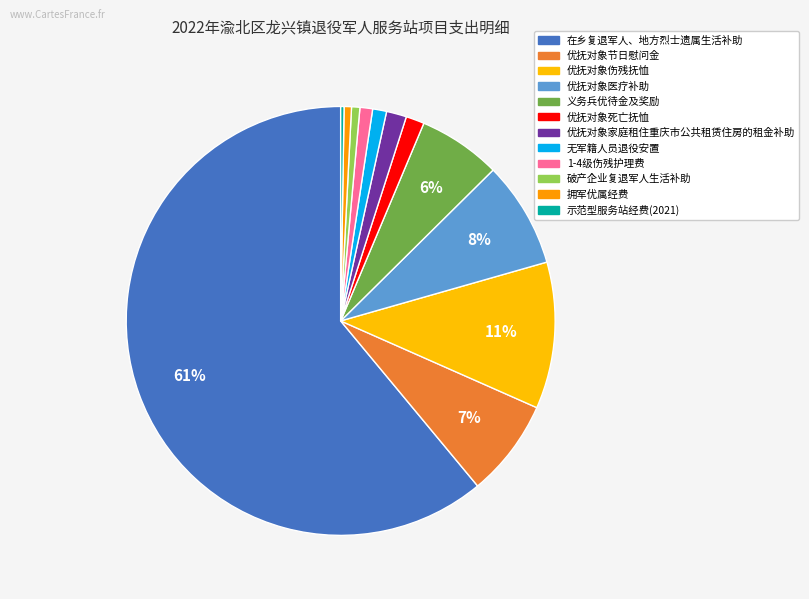

What is the smallest slice in the pie chart?

示范型服务站经费(2021)